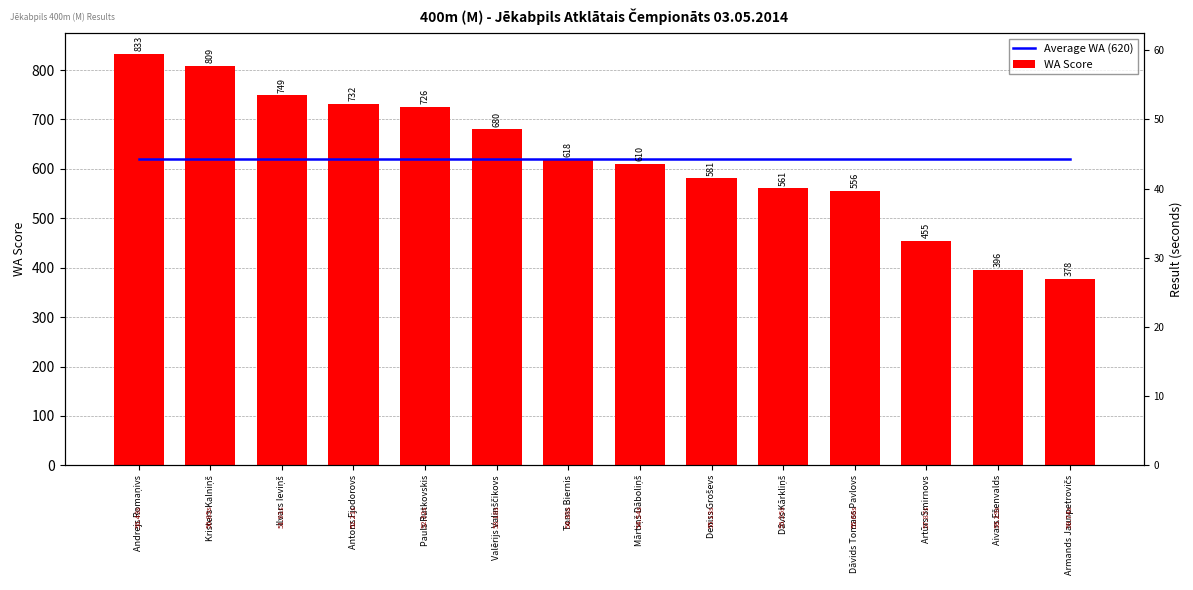

What are all the series names shown in the legend?

Average WA (620), WA Score